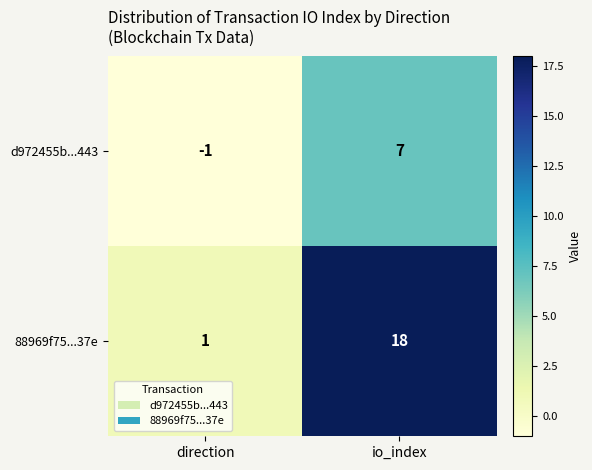

Reading right to left, transcribe all the data shown in this chart.

d972455b...443: io_index=7	direction=-1
88969f75...37e: io_index=18	direction=1